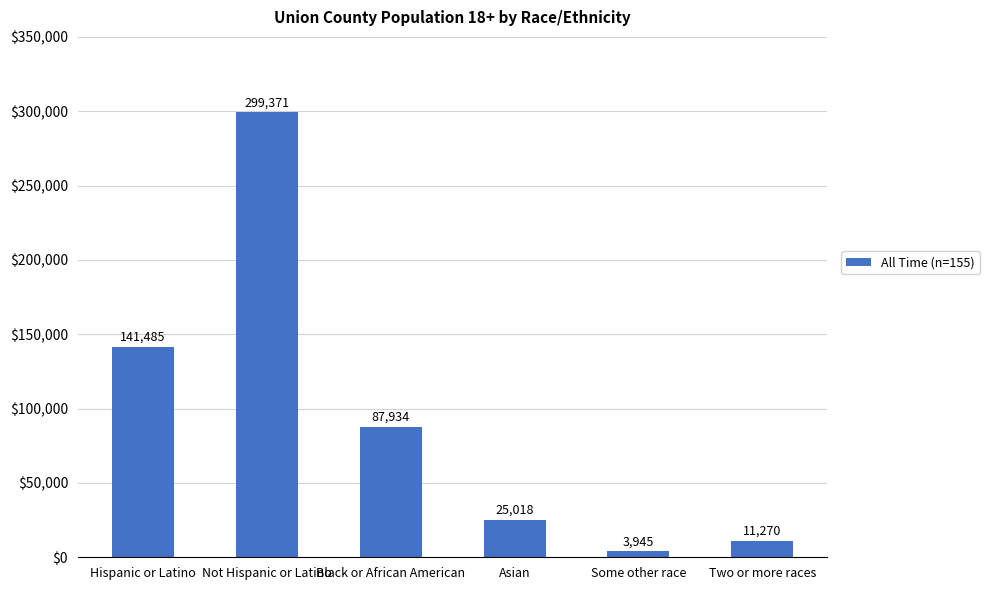

What is the label of the 5th bar from the left?

Some other race